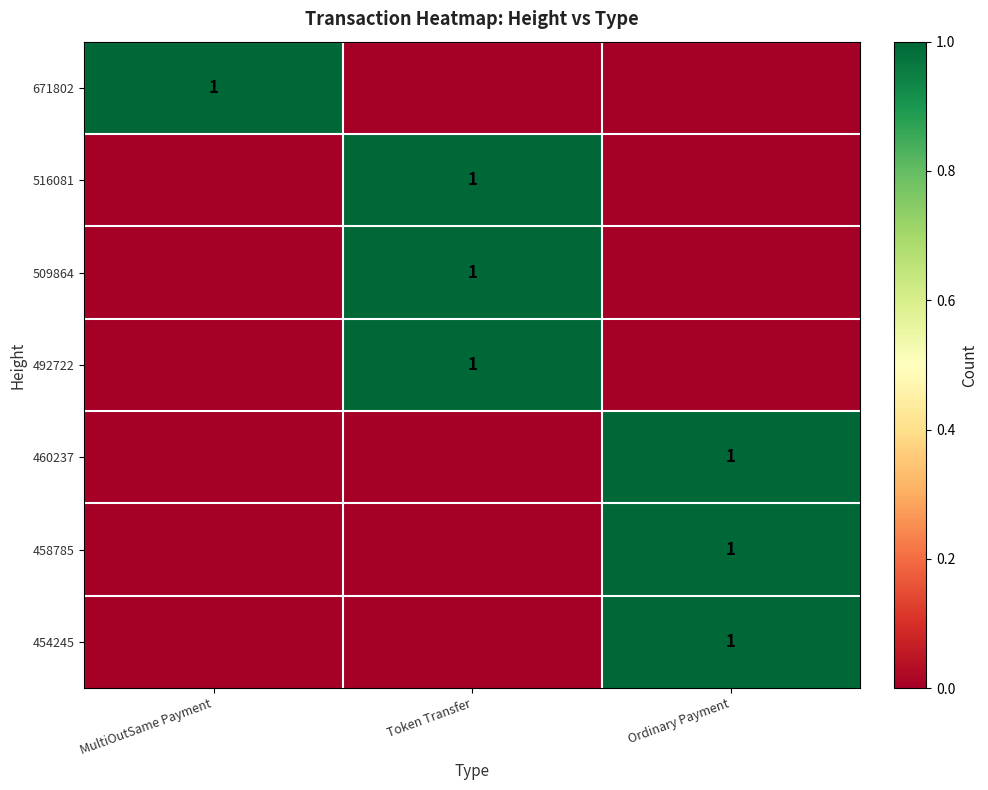

Which has a higher value, Ordinary Payment or MultiOutSame Payment?

MultiOutSame Payment